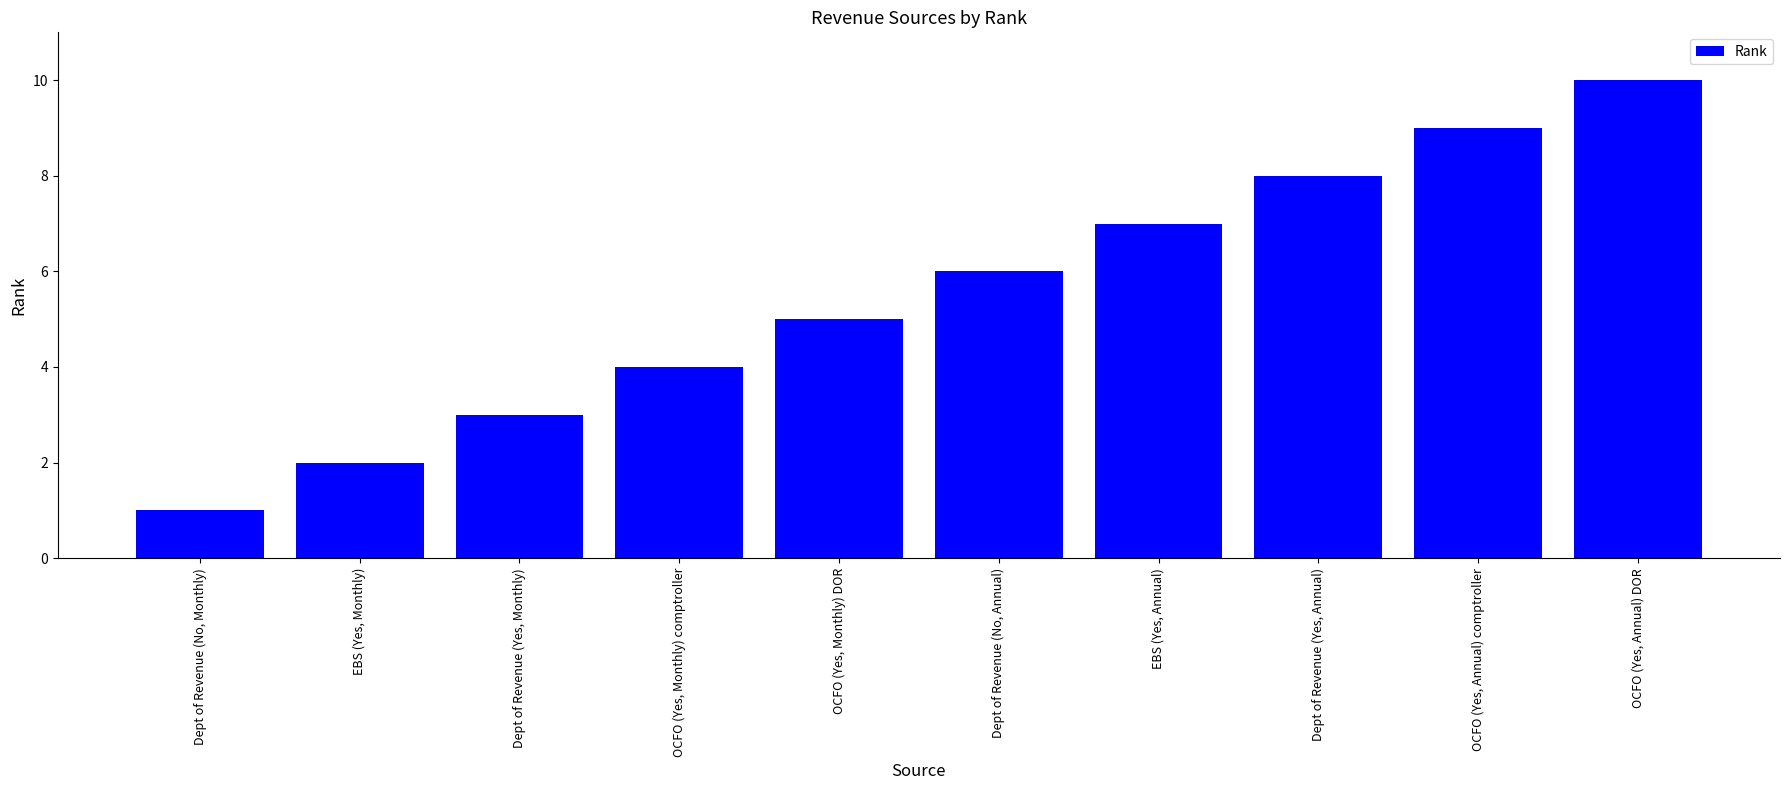

Rank the categories by value from highest to lowest.

OCFO (Yes, Annual) DOR, OCFO (Yes, Annual) comptroller, Dept of Revenue (Yes, Annual), EBS (Yes, Annual), Dept of Revenue (No, Annual), OCFO (Yes, Monthly) DOR, OCFO (Yes, Monthly) comptroller, Dept of Revenue (Yes, Monthly), EBS (Yes, Monthly), Dept of Revenue (No, Monthly)